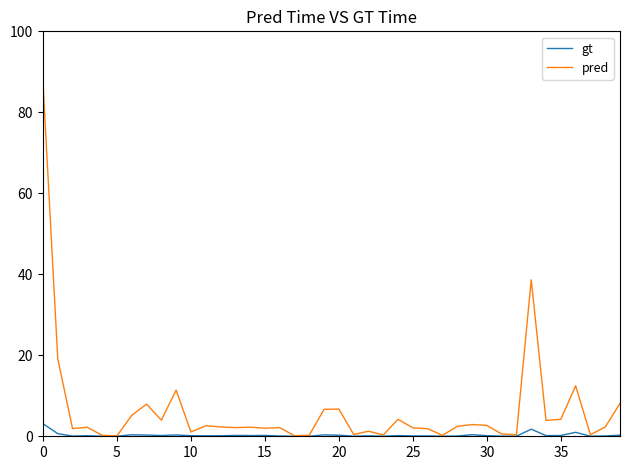

Which series has the largest total across all categories?

pred